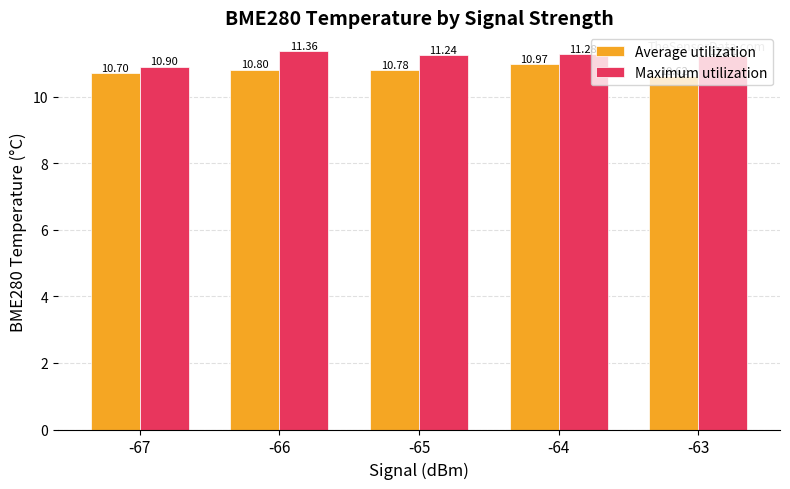

Rank the series at -63 from highest to lowest value.

Maximum utilization, Average utilization